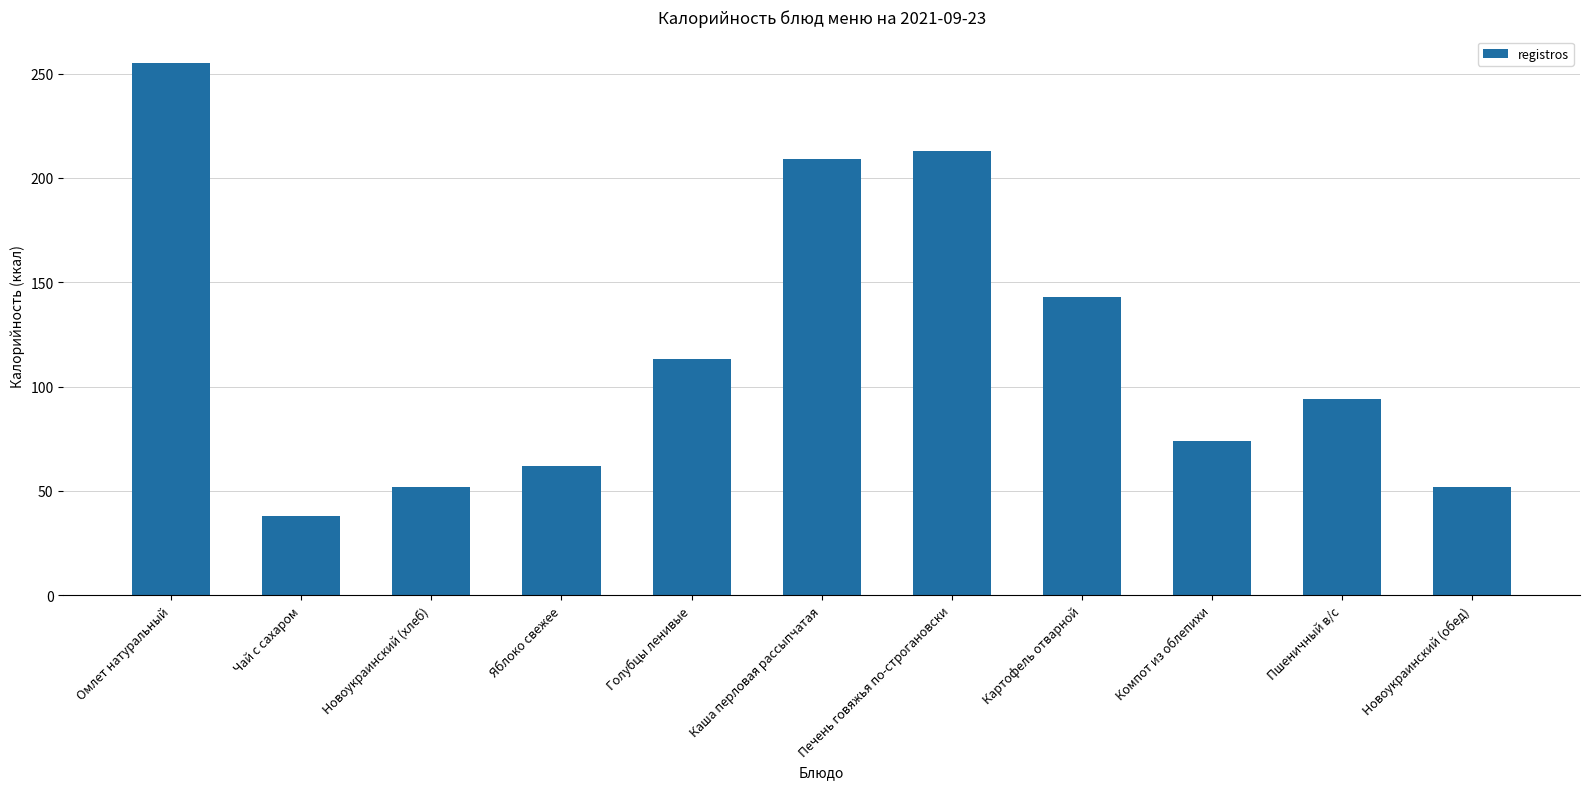

What is the change in value from Каша перловая рассыпчатая to Печень говяжья по-строгановски?

+4